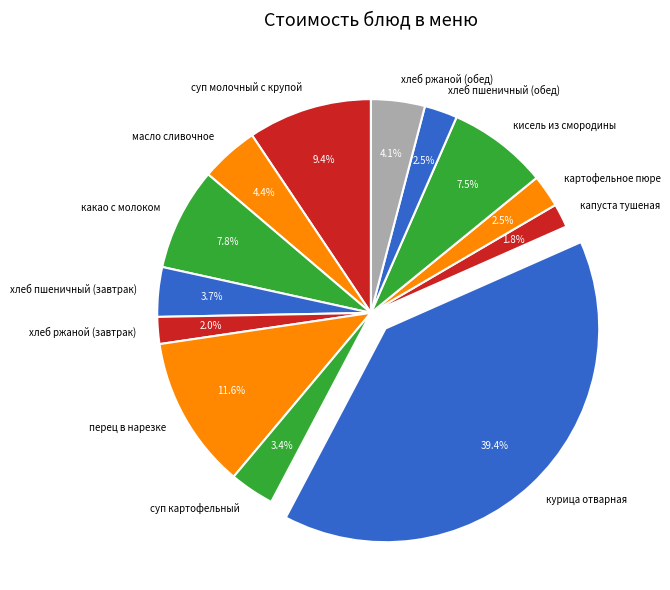

Between перец в нарезке and масло сливочное, which is larger?

перец в нарезке